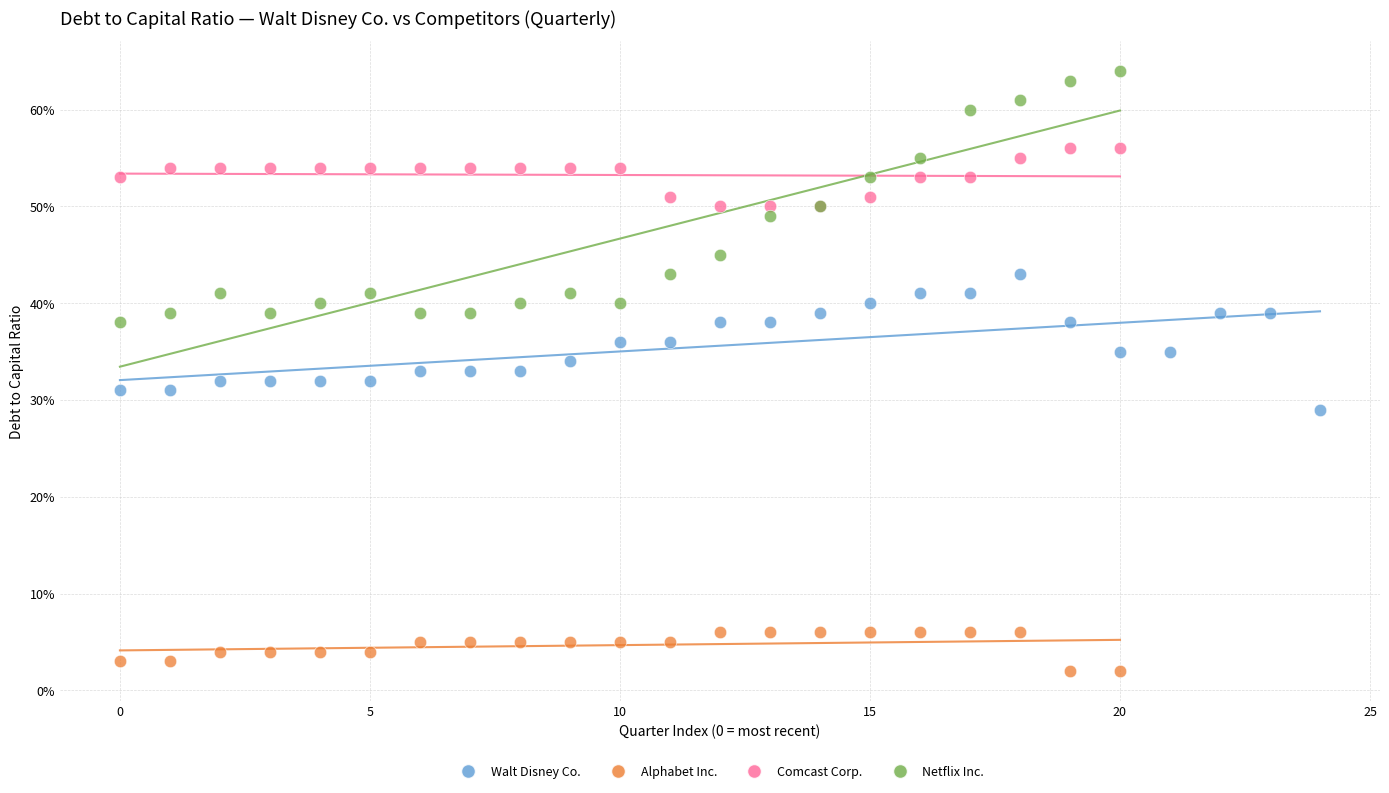

Which series reaches the minimum Y coordinate?

Alphabet Inc.